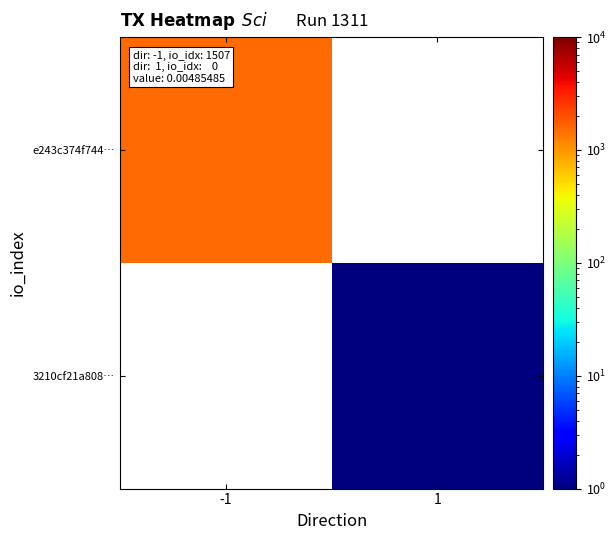

Which series changed the most between -1 and 1?

e243c374f744…